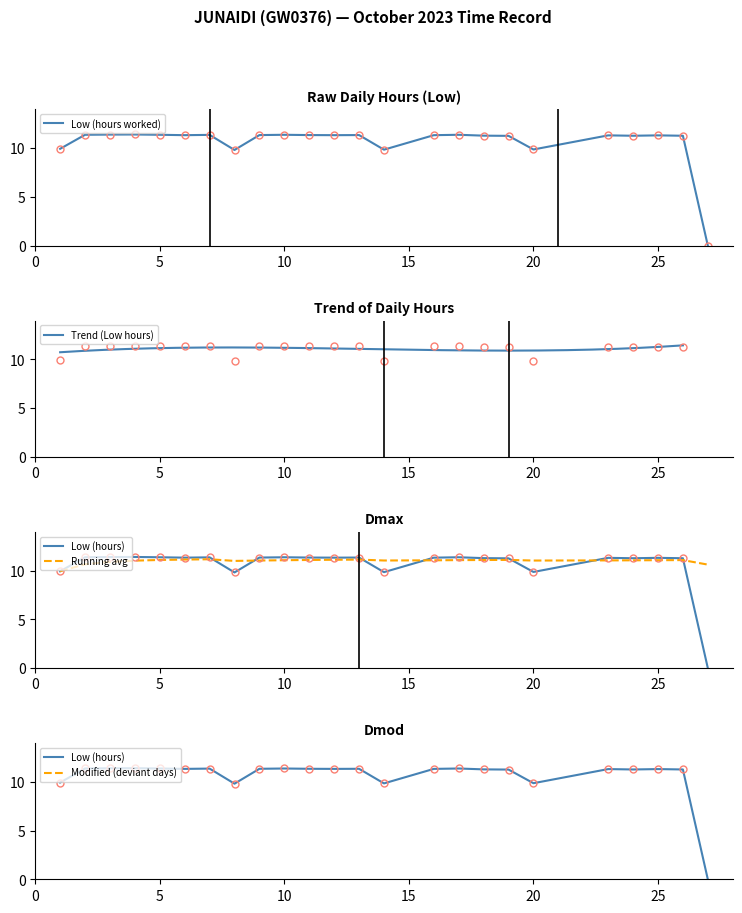

At which label is the value closest to 5?

8